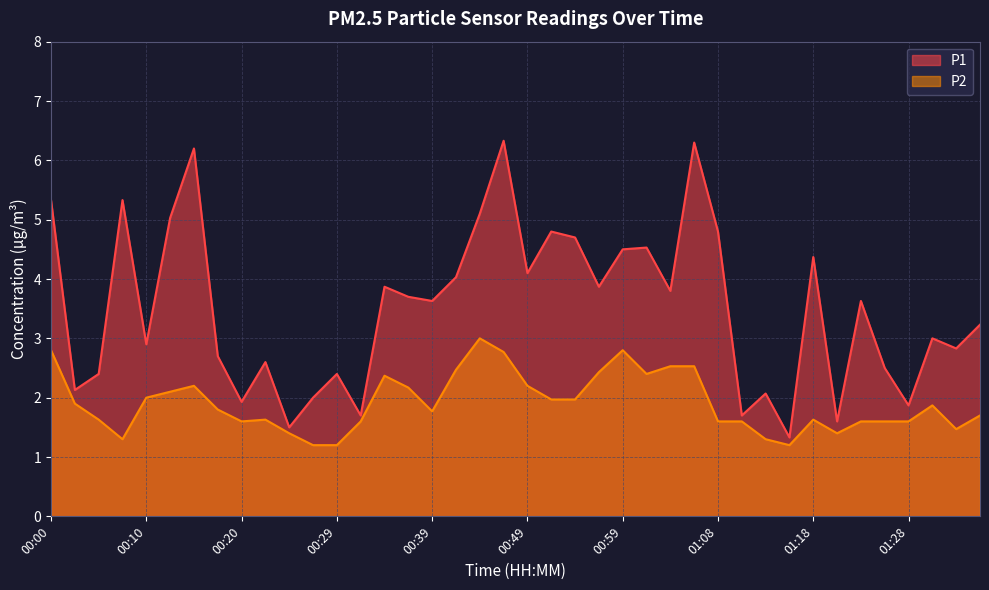

In P2, how many points are lower than both neighbors (excluding endpoints)?

7